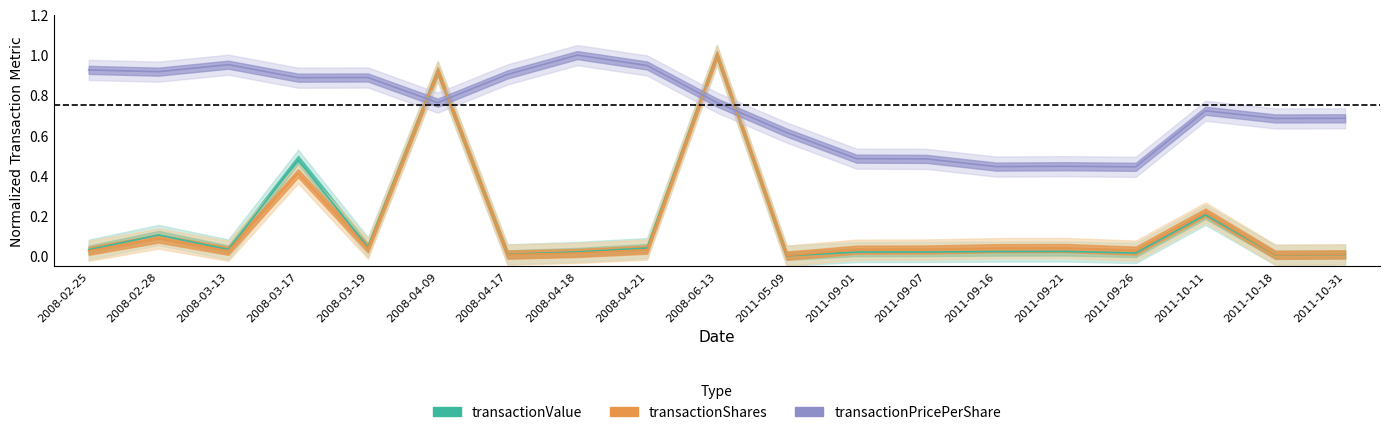

True or false: transactionPricePerShare has a value of 0.5 at 2011-09-07.

True